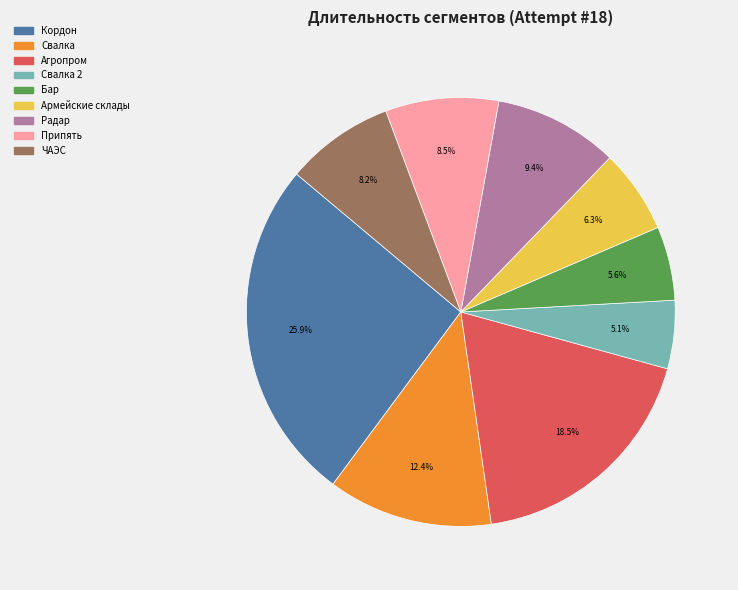

Is there a majority slice in this chart?

No